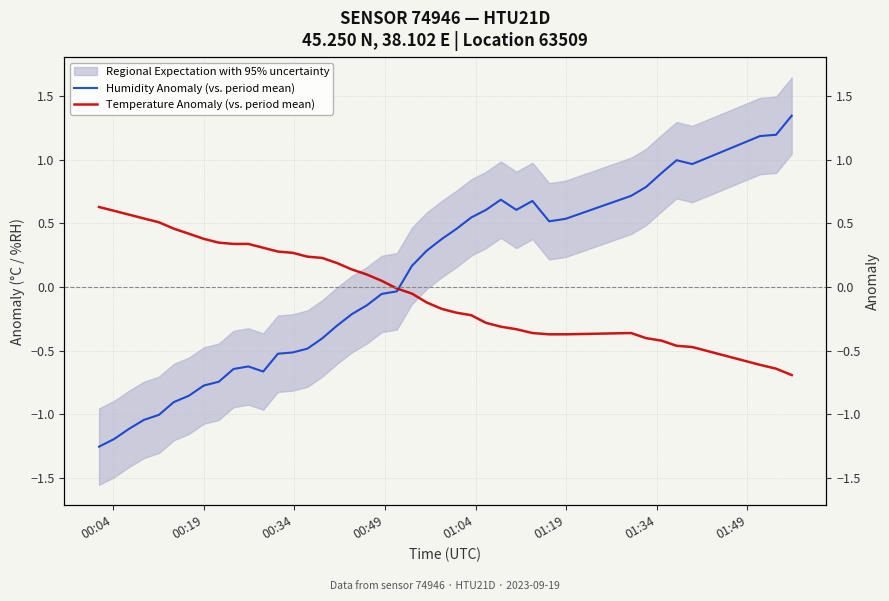

Which series ends up on top after the final intersection of Humidity Anomaly (vs. period mean) and Temperature Anomaly (vs. period mean)?

Humidity Anomaly (vs. period mean)